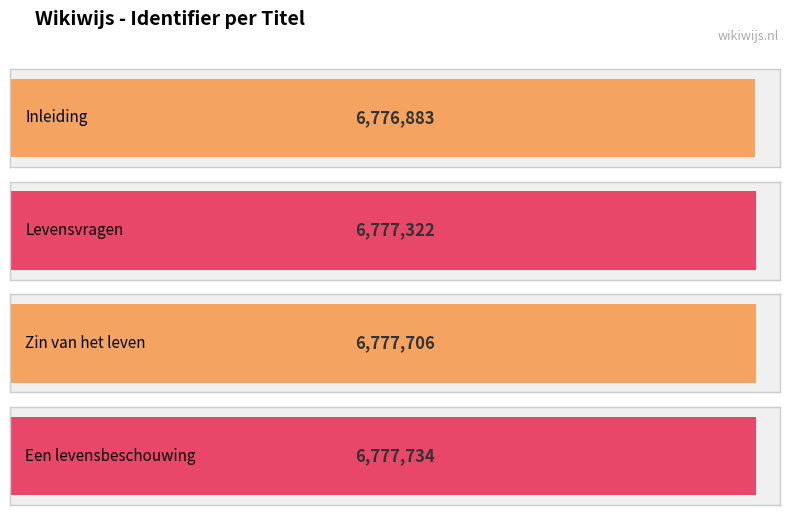

What is the difference between the maximum and minimum values?

851